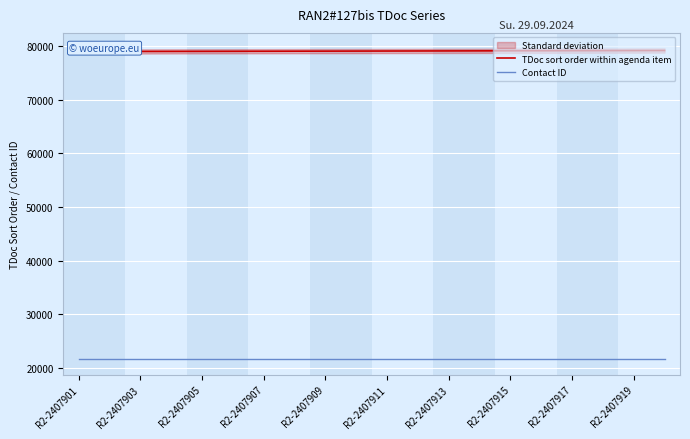

List the series in order of their peak value, highest first.

TDoc sort order within agenda item, Contact ID